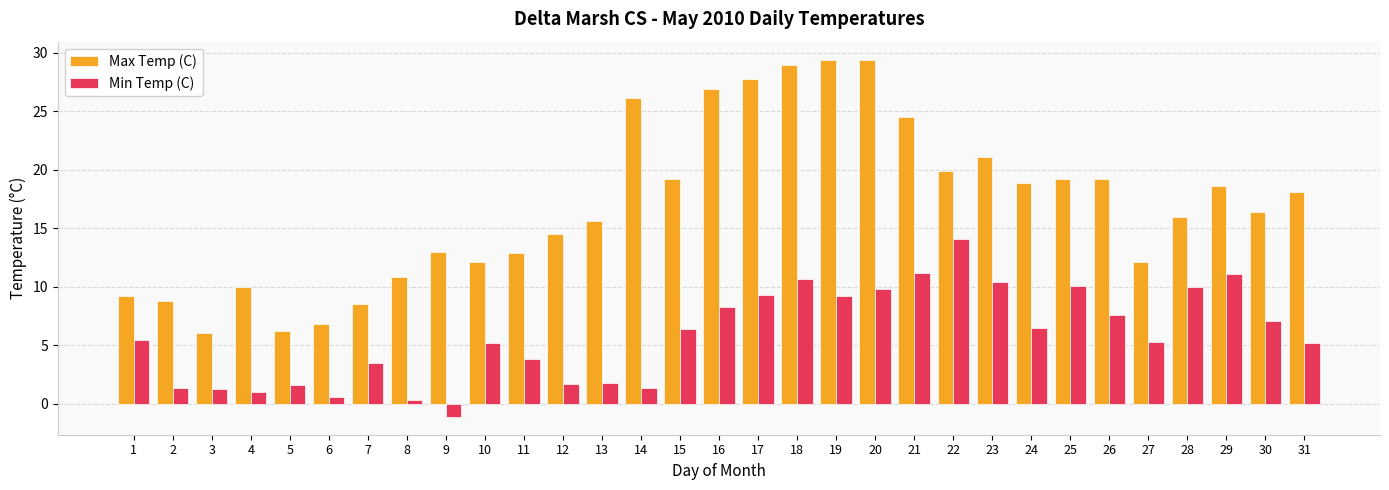

At how many categories does at least one series exceed 28?

3